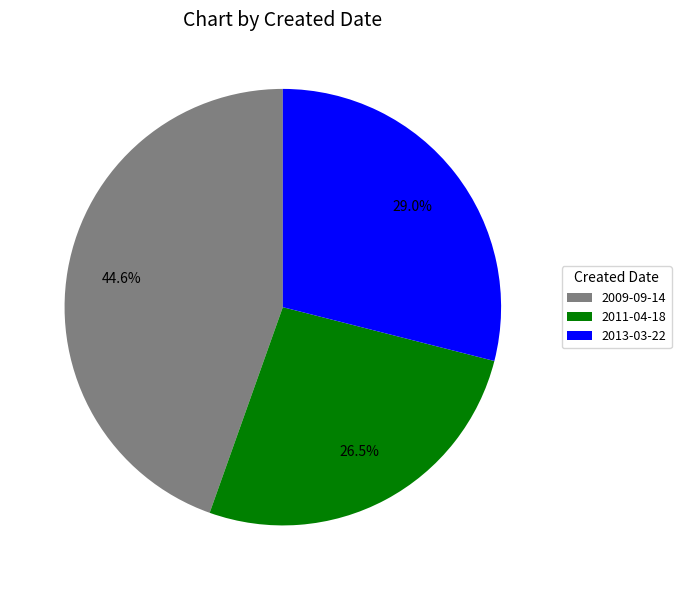

True or false: 2009-09-14 accounts for 29% of the total.

False